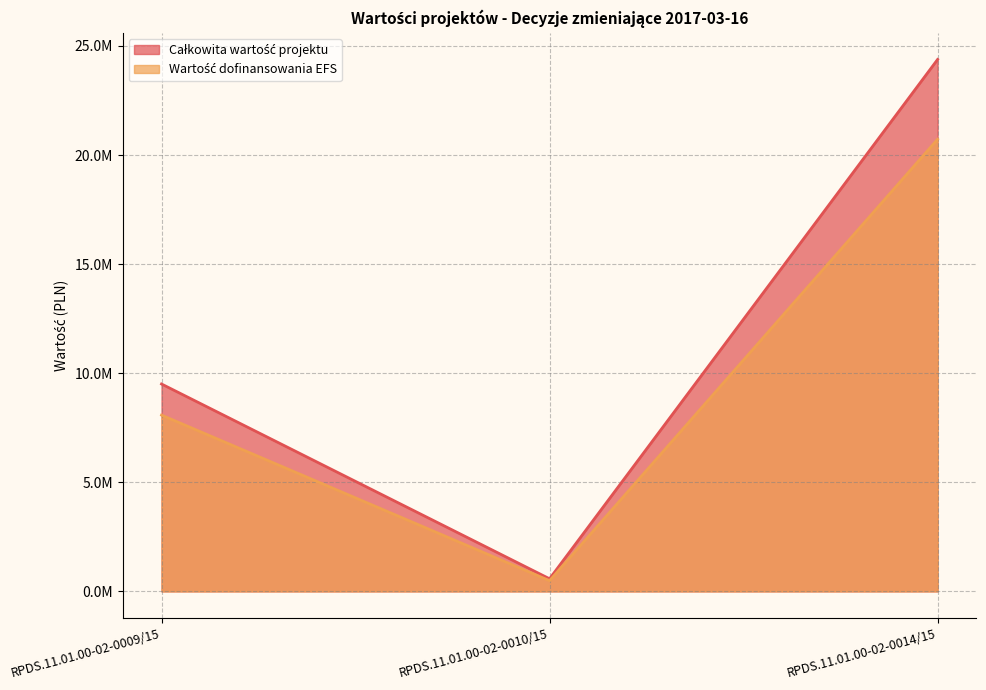

What is the difference between the Wartość dofinansowania EFS values at RPDS.11.01.00-02-0014/15 and RPDS.11.01.00-02-0009/15?

12644449.6